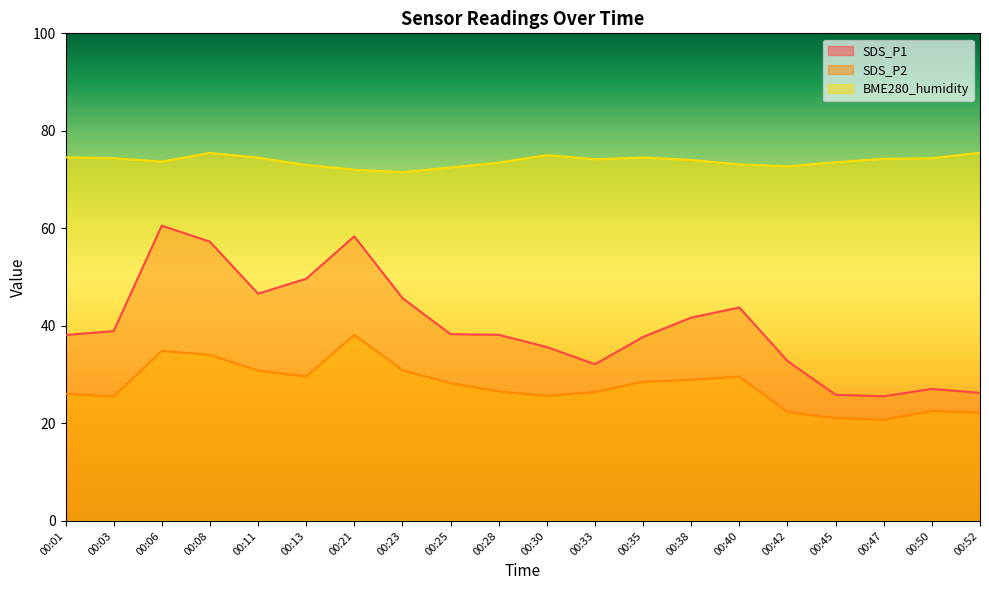

Reading left to right, list all the values displayed in this chart.

SDS_P1: 38.1	38.9	60.6	57.3	46.6	49.7	58.4	45.7	38.3	38.2	35.7	32.1	37.7	41.7	43.8	32.8	25.9	25.6	27.1	26.3
SDS_P2: 26.1	25.5	34.9	34.1	30.8	29.6	38.2	30.9	28.2	26.6	25.6	26.4	28.5	28.9	29.6	22.3	21.1	20.7	22.5	22.2
BME280_humidity: 74.6	74.4	73.7	75.5	74.5	73.0	72.0	71.5	72.5	73.5	75.0	74.2	74.5	74.0	73.1	72.7	73.6	74.3	74.4	75.5